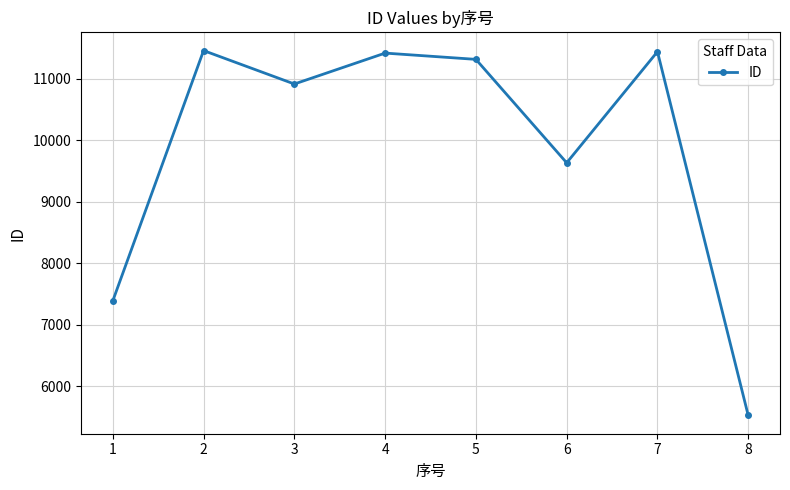

What is the value of the 4th point from the left?

11419